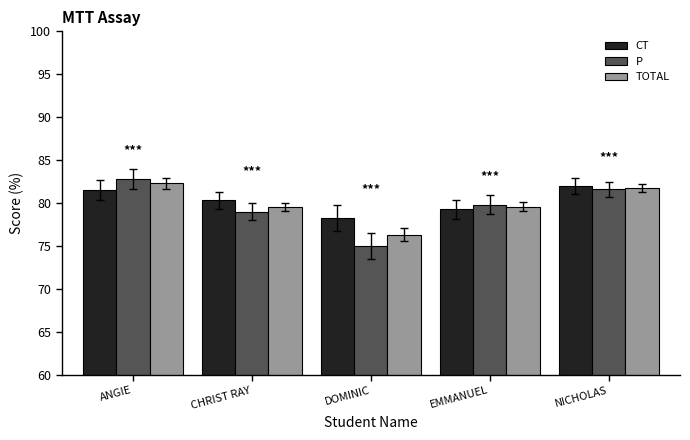

Count the number of categories in the chart.

5